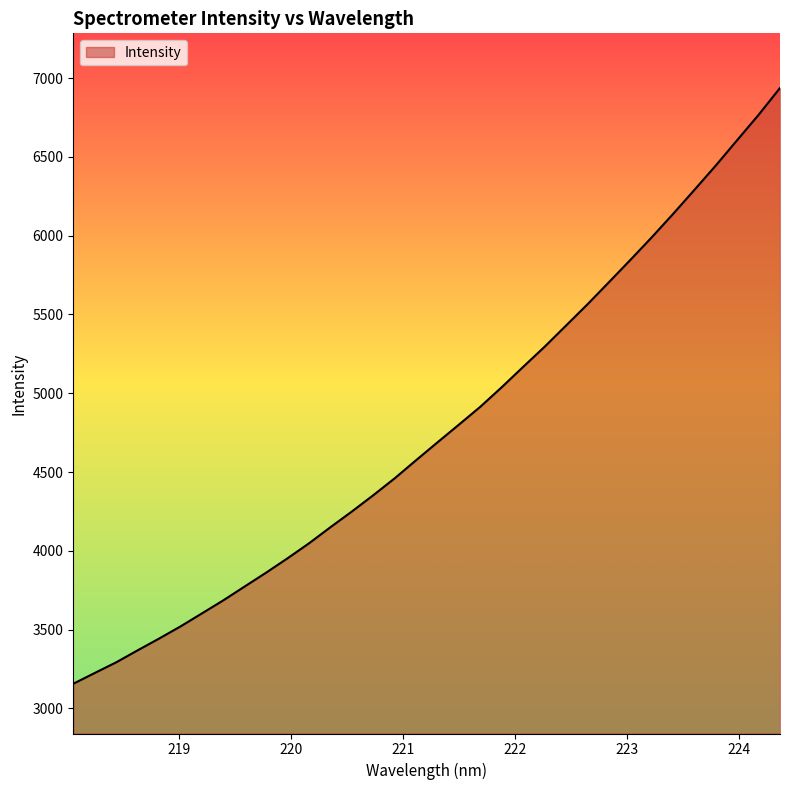

How many categories are shown in the chart?

34